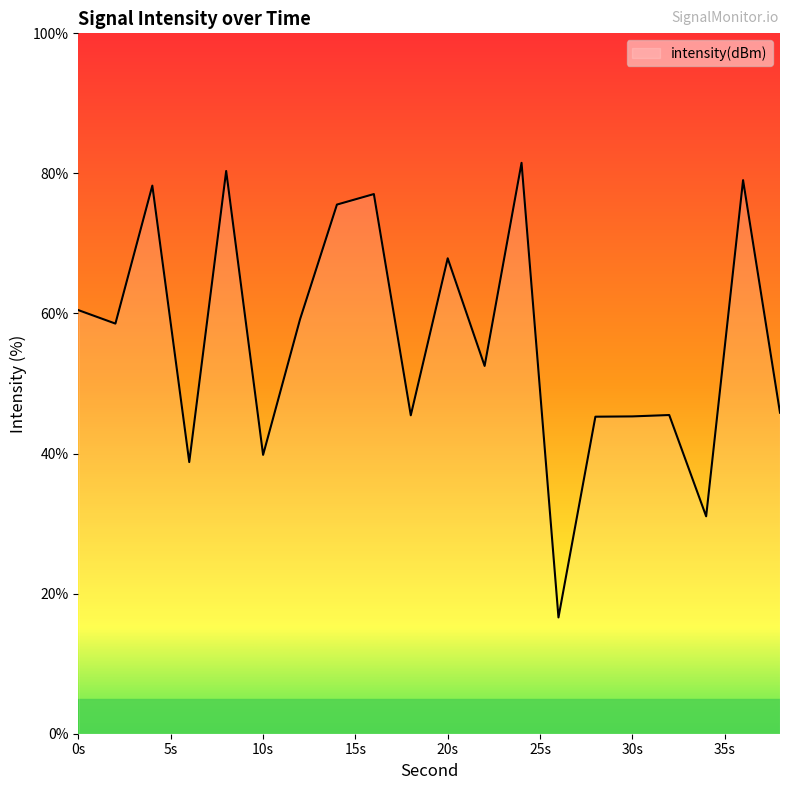

How many lines are shown in the chart?

1